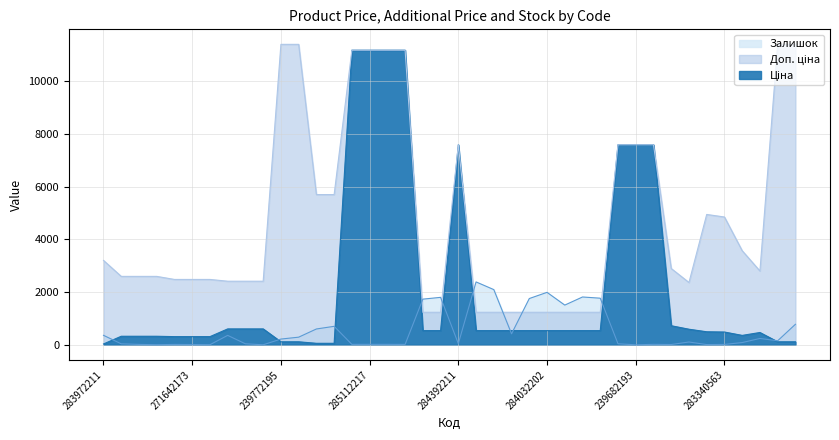

Rank the series at 239772179 from highest to lowest value.

Доп. ціна, Залишок, Ціна